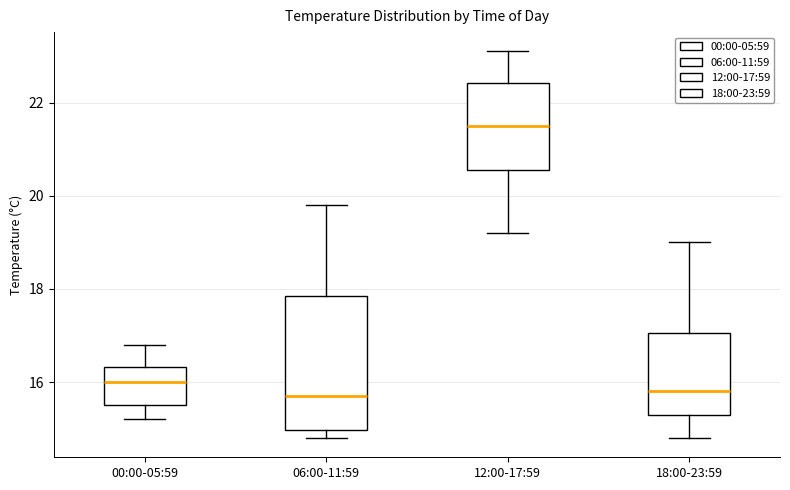

Reading left to right, read every box against the y-axis: the position of its median line, the range the box covers, and the ends of its whiskers. The values are not printed on the chart, so give them approximately, as read against the axis.

00:00-05:59: median 16.0, box 15.6 to 16.4, whiskers 15.2 to 16.8
06:00-11:59: median 15.8, box 15.0 to 17.8, whiskers 14.8 to 19.8
12:00-17:59: median 21.6, box 20.6 to 22.4, whiskers 19.2 to 23.2
18:00-23:59: median 15.8, box 15.4 to 17.0, whiskers 14.8 to 19.0